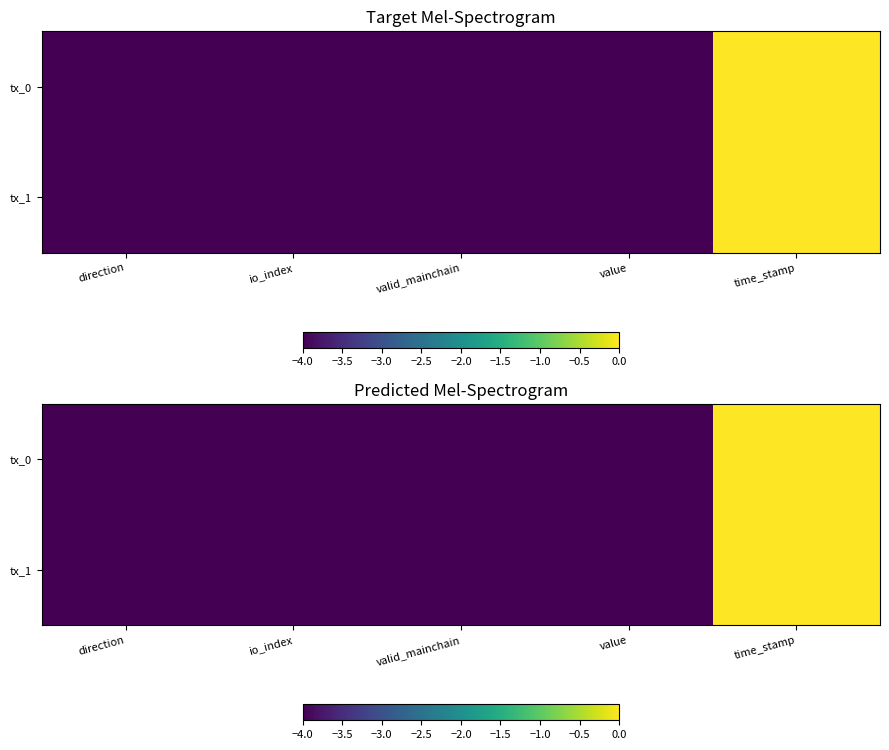

Which series has the largest total across all categories?

tx_0